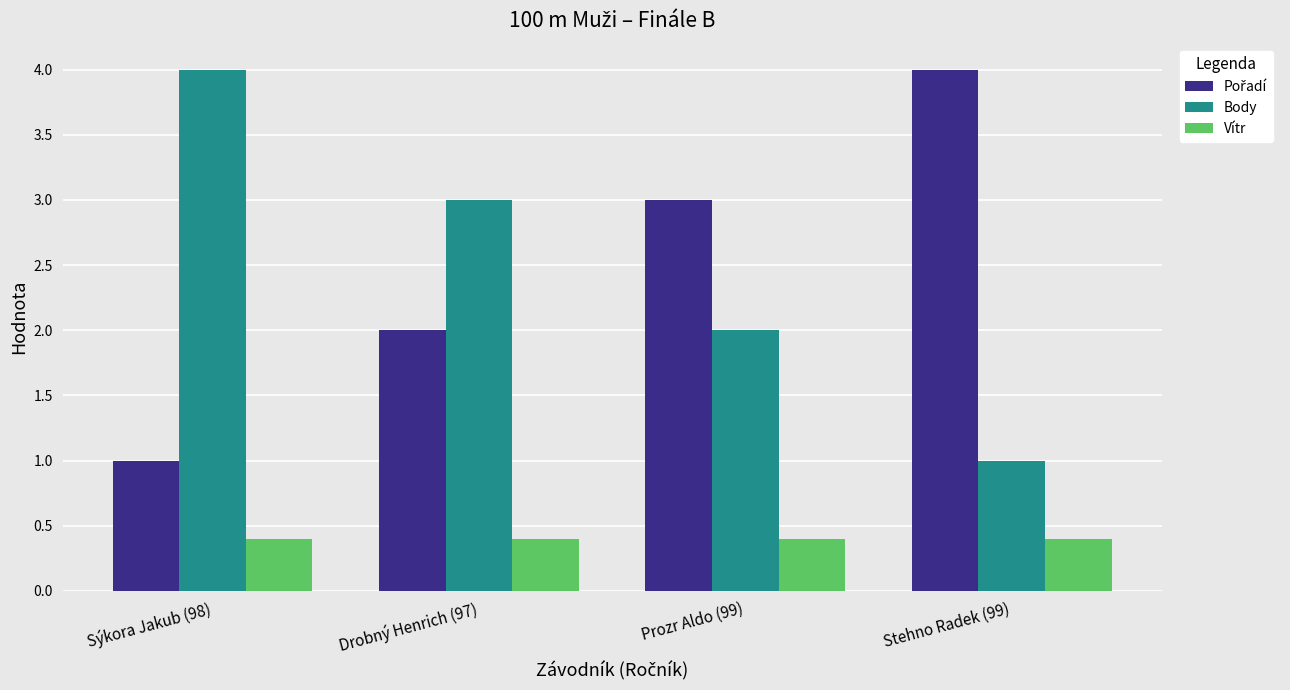

Which category has the highest value in the Body series?

Sýkora Jakub (98)